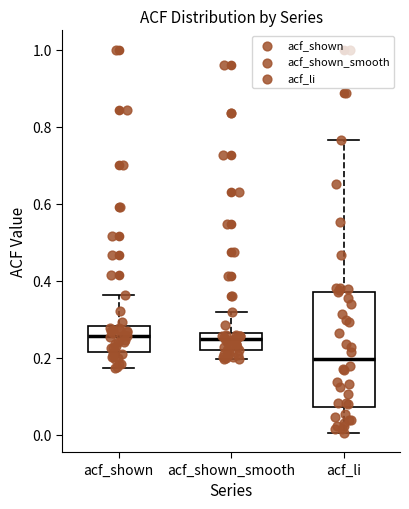

Where does the lower whisker of the box for acf_shown end on the y-axis? The values are not printed on the chart, so give them approximately, as read against the axis.

0.18